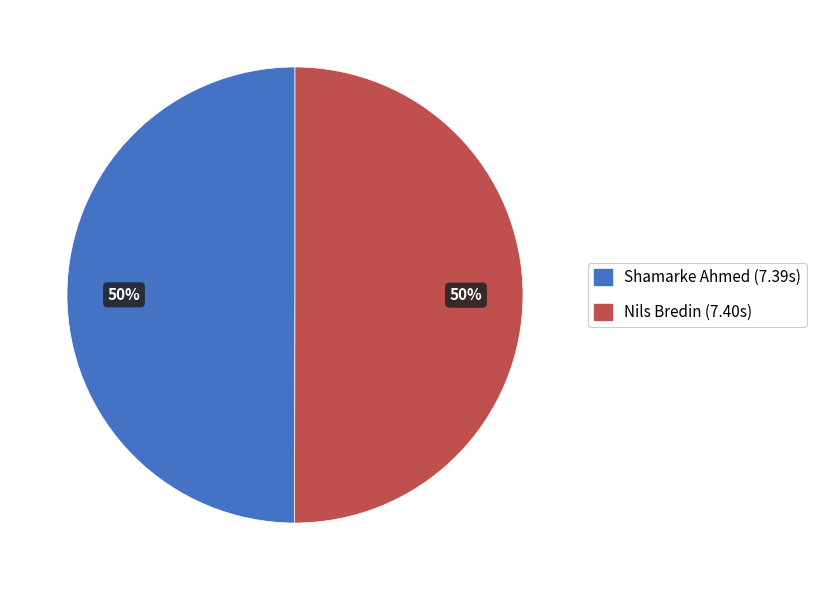

Combined, do Shamarke Ahmed and Nils Bredin account for over 50%?

Yes